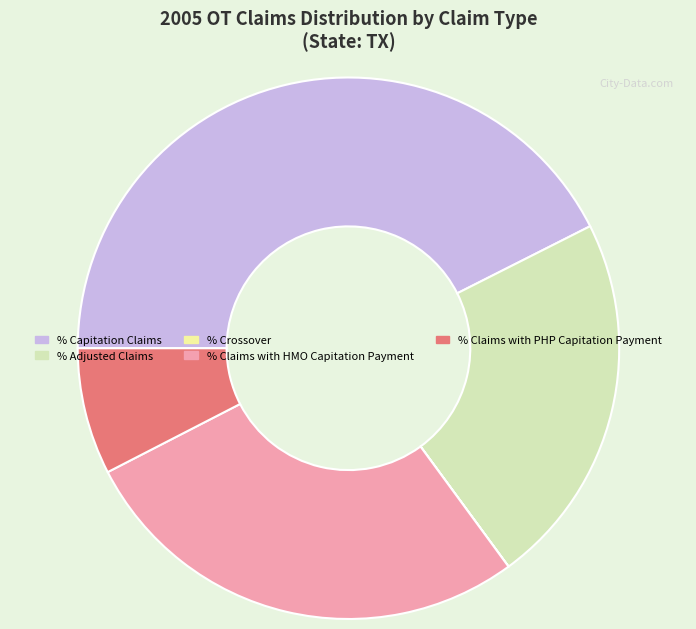

What is the largest slice in the pie chart?

% Capitation Claims